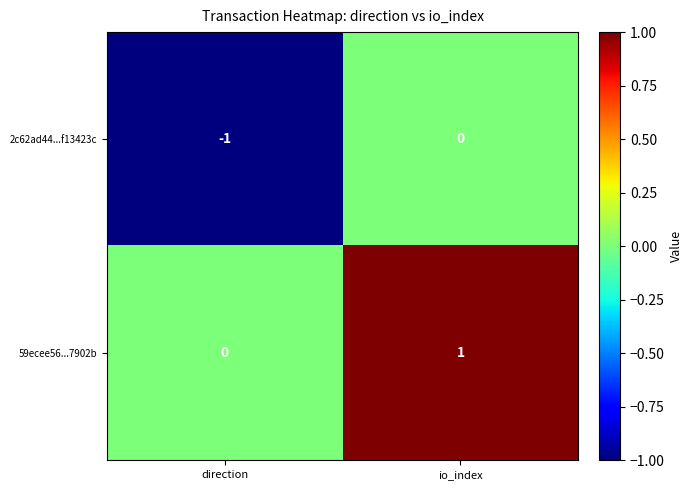

Rank the series at io_index from highest to lowest value.

59ecee56...7902b, 2c62ad44...f13423c